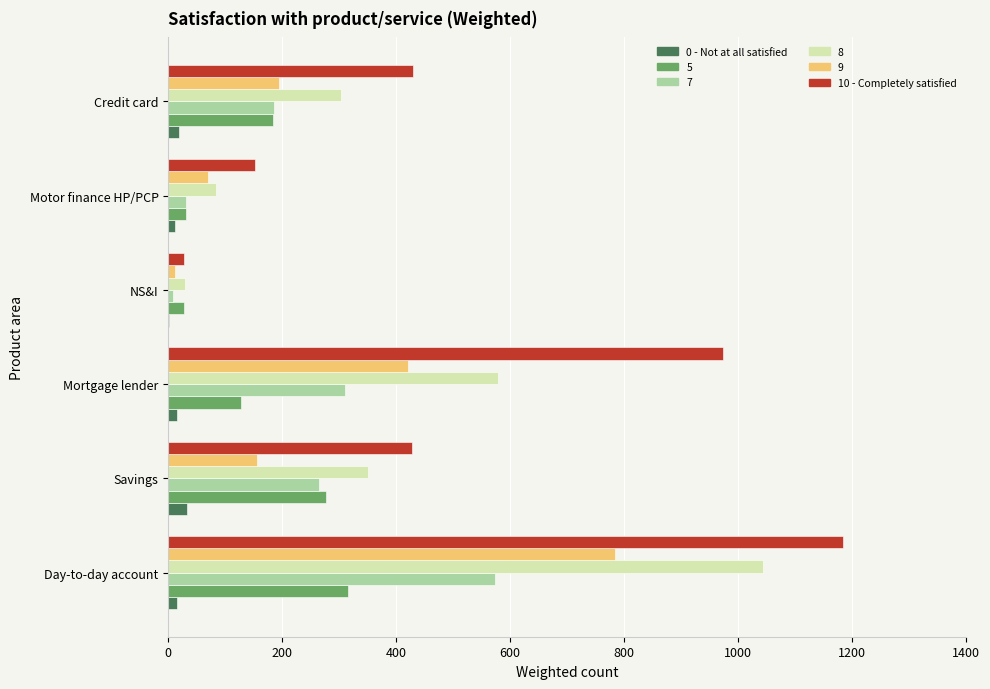

Is the value of 7 at Savings greater than the value of 8 at Day-to-day account?

No